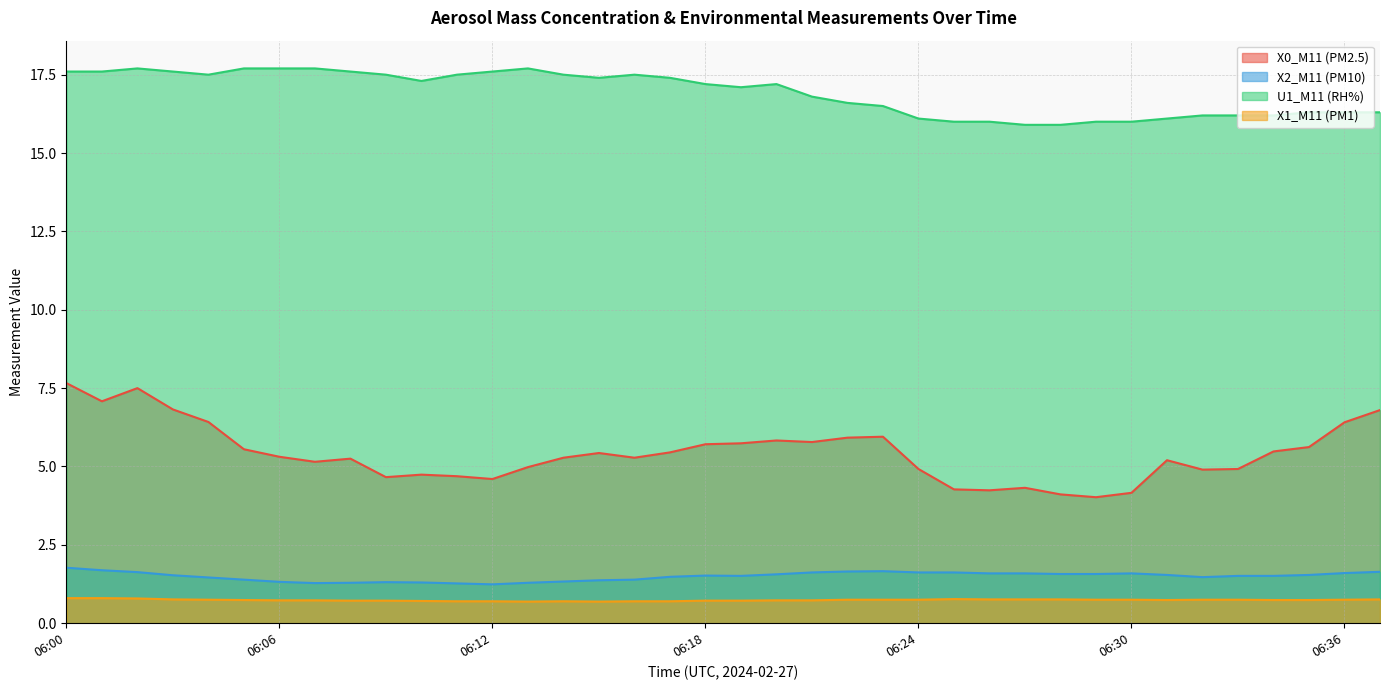

Which category has the highest value in the U1_M11 (RH%) series?

06:02